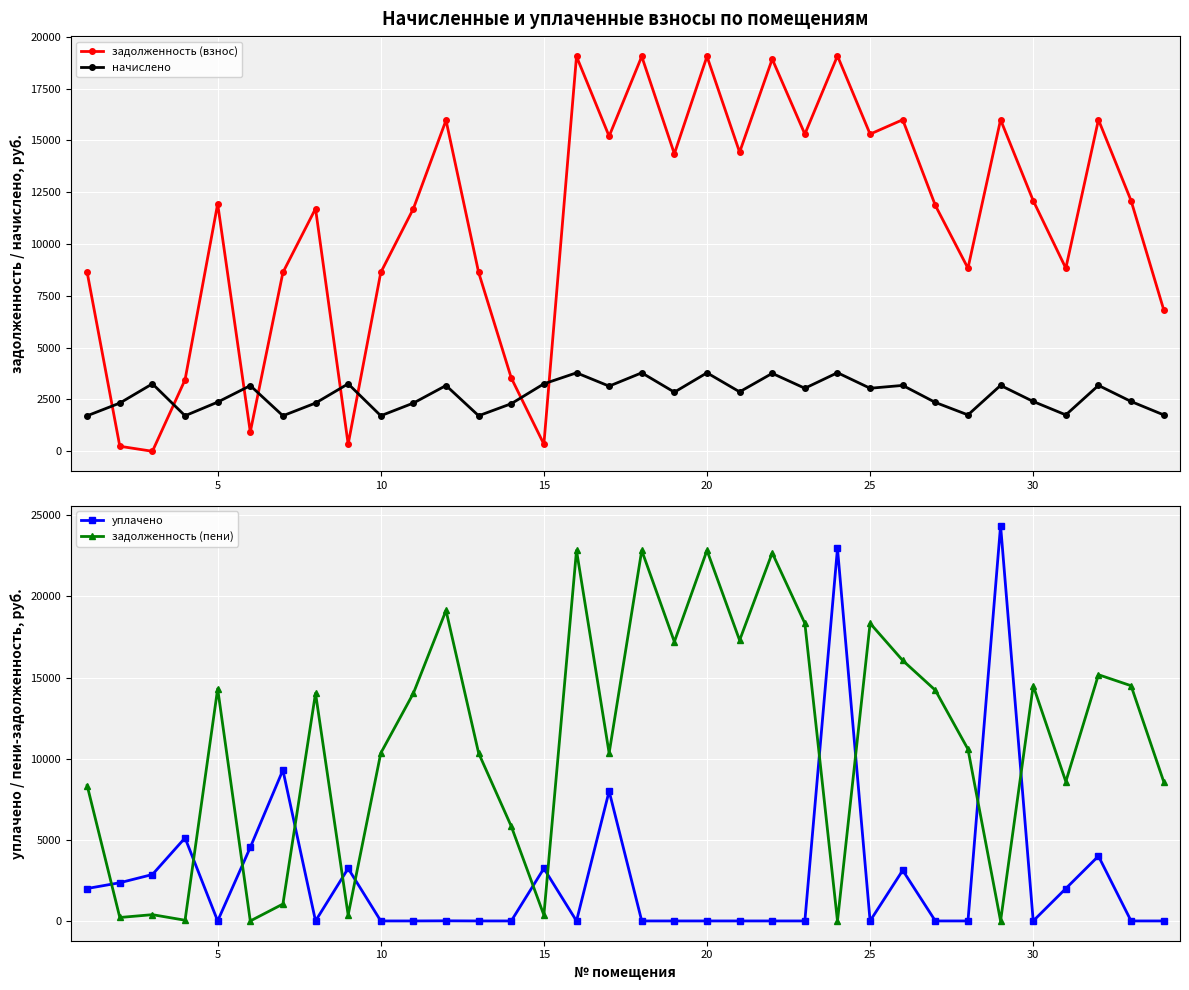

How many interior local peaks does the уплачено series have?

10